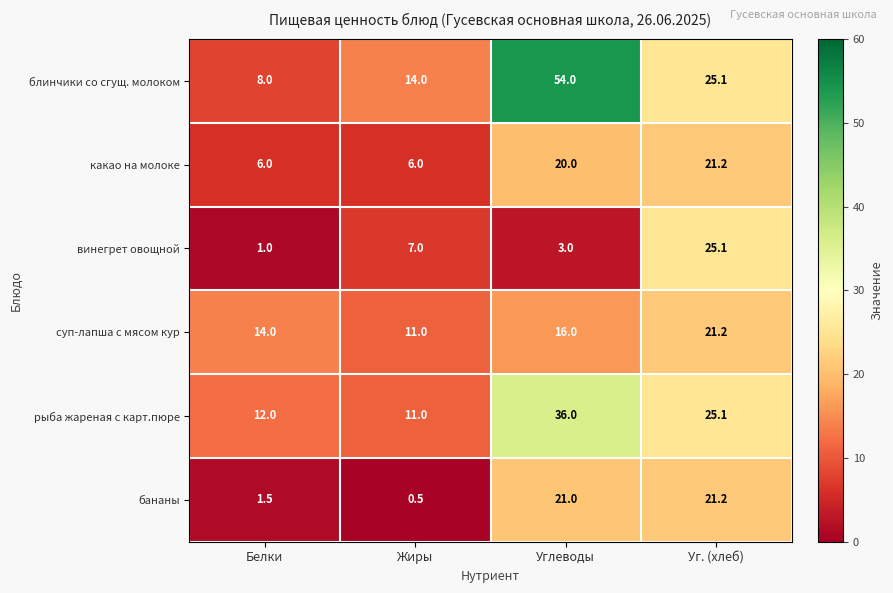

What is the sum of the суп-лапша с мясом кур values at Белки and Жиры?

25.0